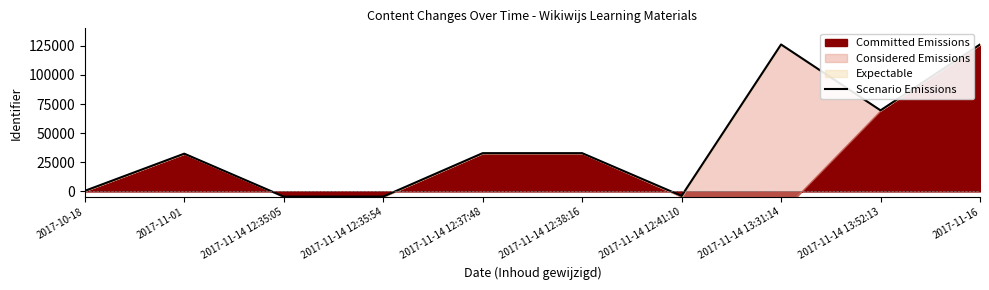

Between 2017-11-14 12:38:16 and 2017-11-01, which is larger?

2017-11-14 12:38:16